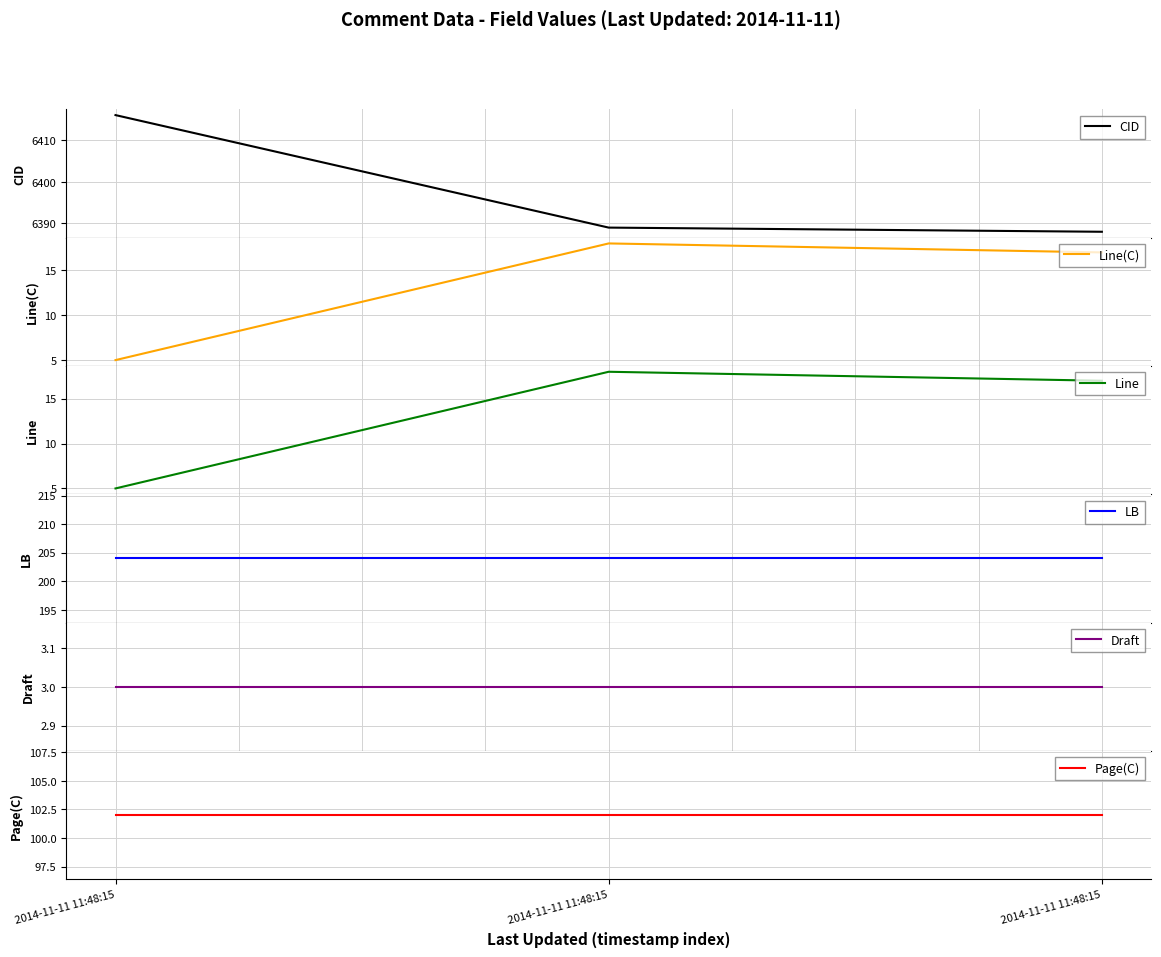

Rank the series by their maximum value, from lowest to highest.

Draft, Line(C), Line, Page(C), LB, CID